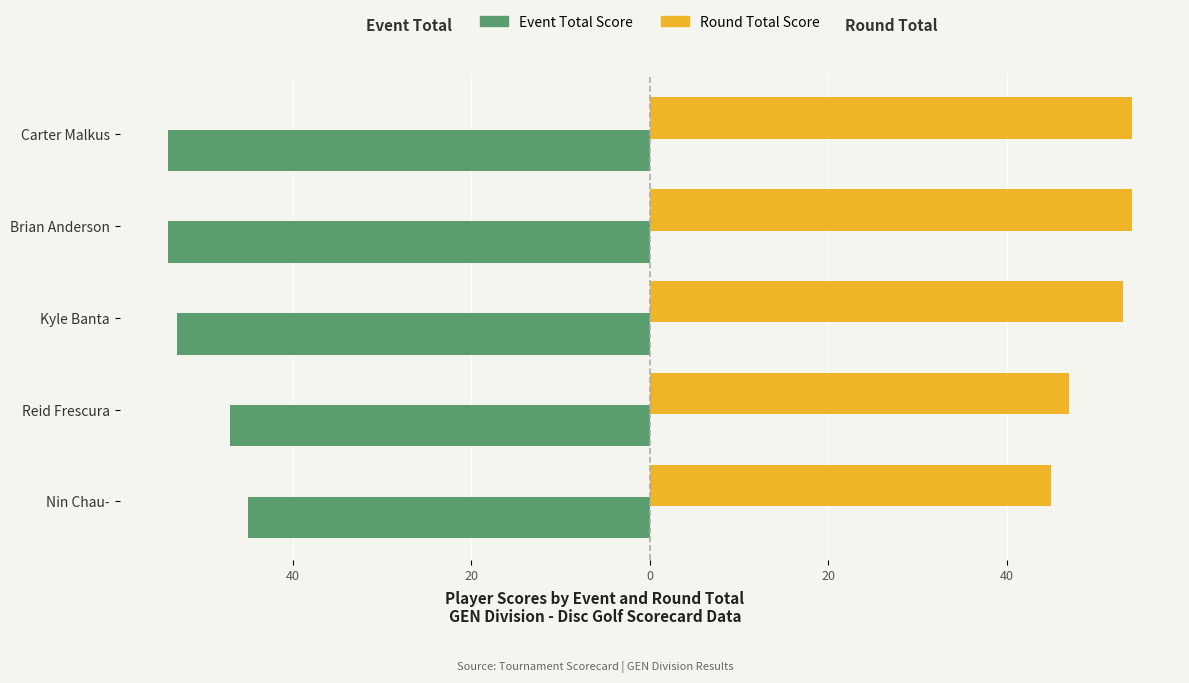

What is the greatest value displayed?

54